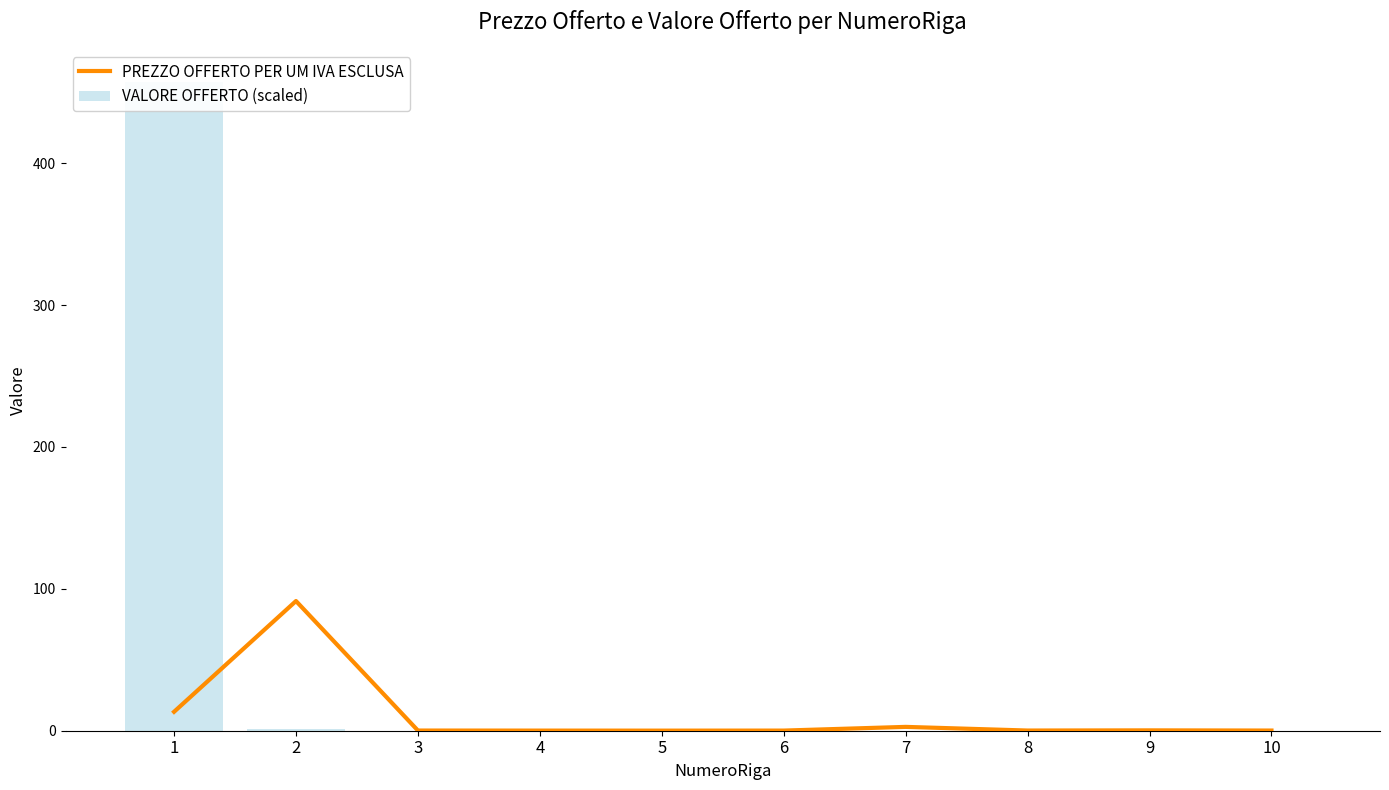

Reading left to right, list all the values displayed in this chart.

PREZZO OFFERTO PER UM IVA ESCLUSA: 13.3	91.4	0.1	0.1	0.1	0.1	2.7	0.1	0.3	0.1
VALORE OFFERTO (scaled): 457.0	0.9	0.0	0.4	0.6	0.2	0.0	0.6	0.5	0.0